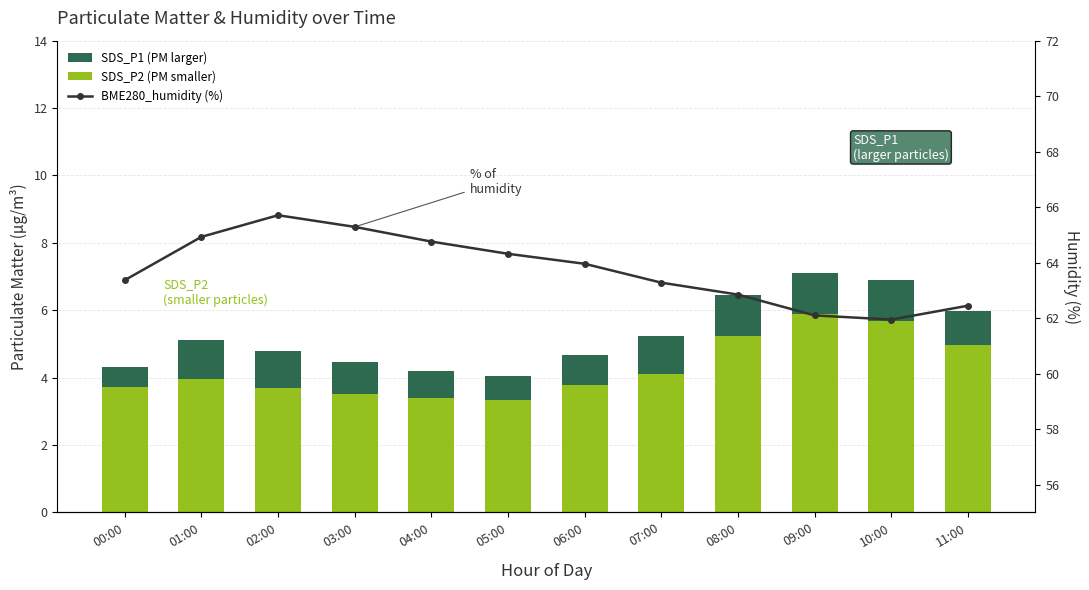

Is it true that SDS_P1 (PM larger) equals 1.9 at 05:00?

False